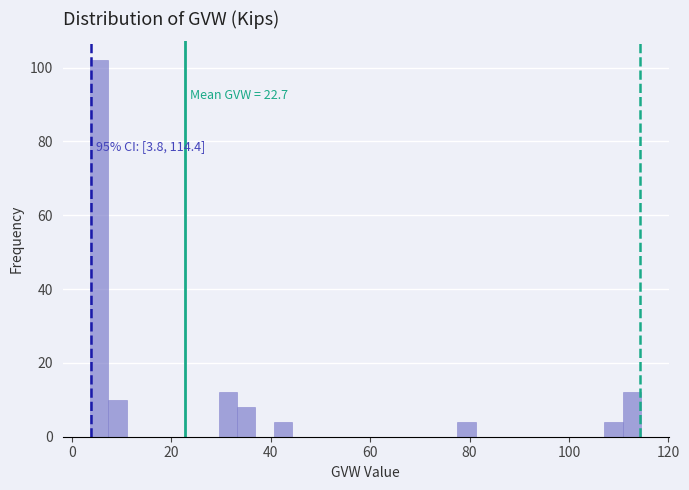

Around what value on the x-axis is the tallest bar? Give the approximate position of its centre, as read against the axis.

6